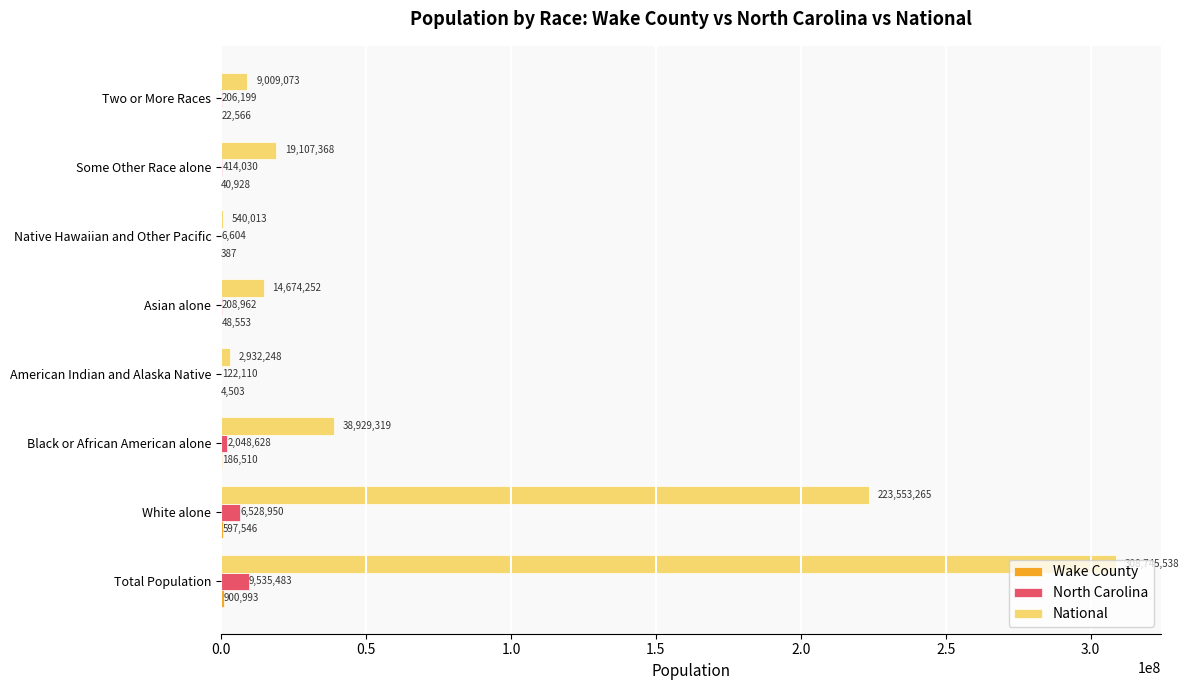

At which label does North Carolina reach its peak?

Total Population